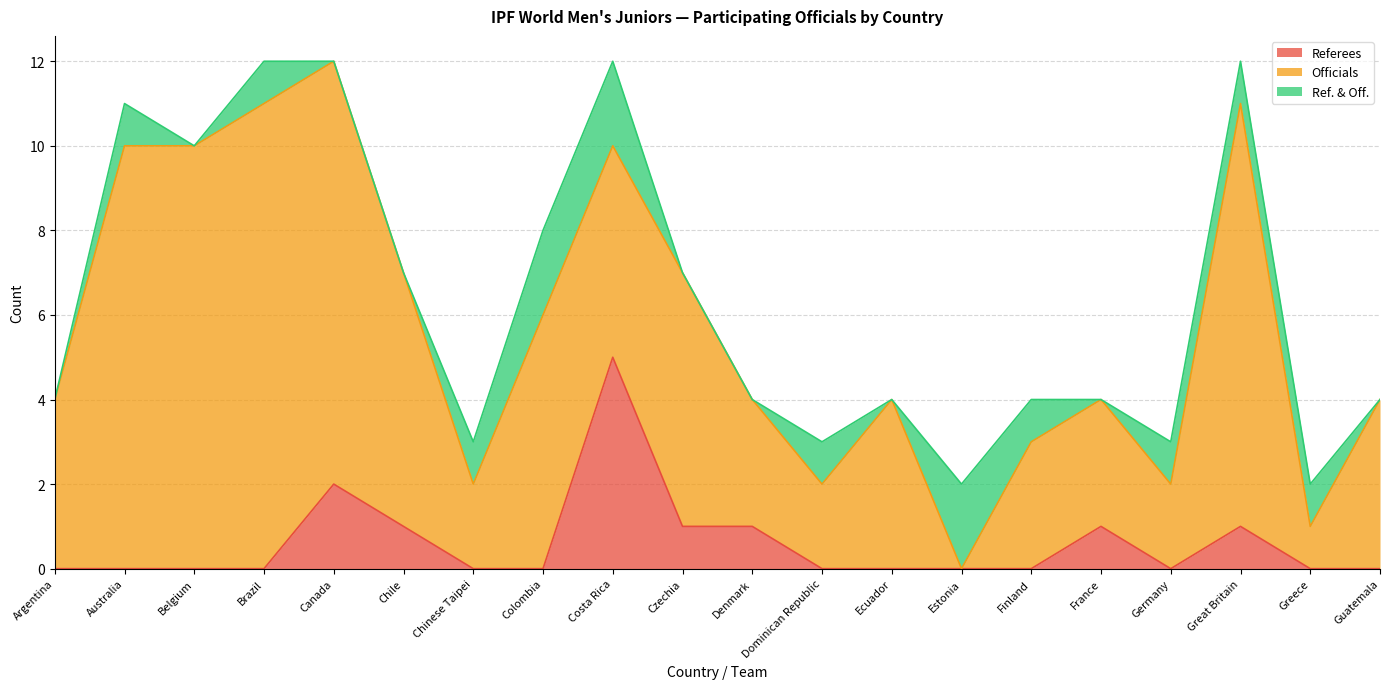

How many lines are shown in the chart?

3